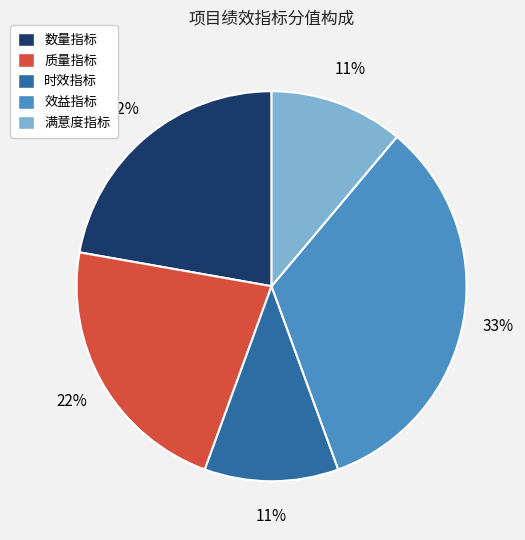

Which slice is the largest?

效益指标